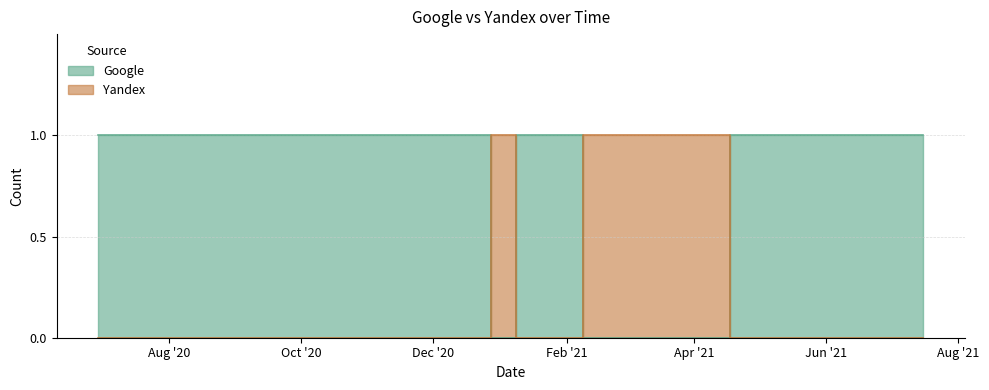

How many interior local valleys does the Yandex series have?

1